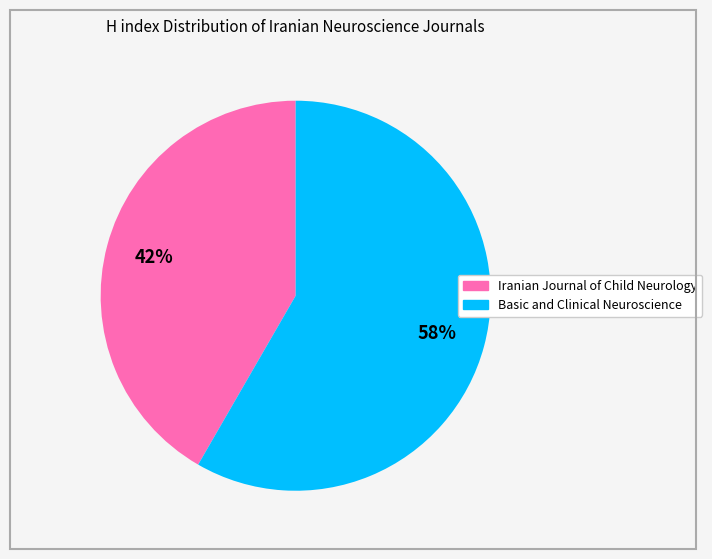

To the nearest percent, what is the combined percentage of Basic and Clinical Neuroscience and Iranian Journal of Child Neurology?

100%